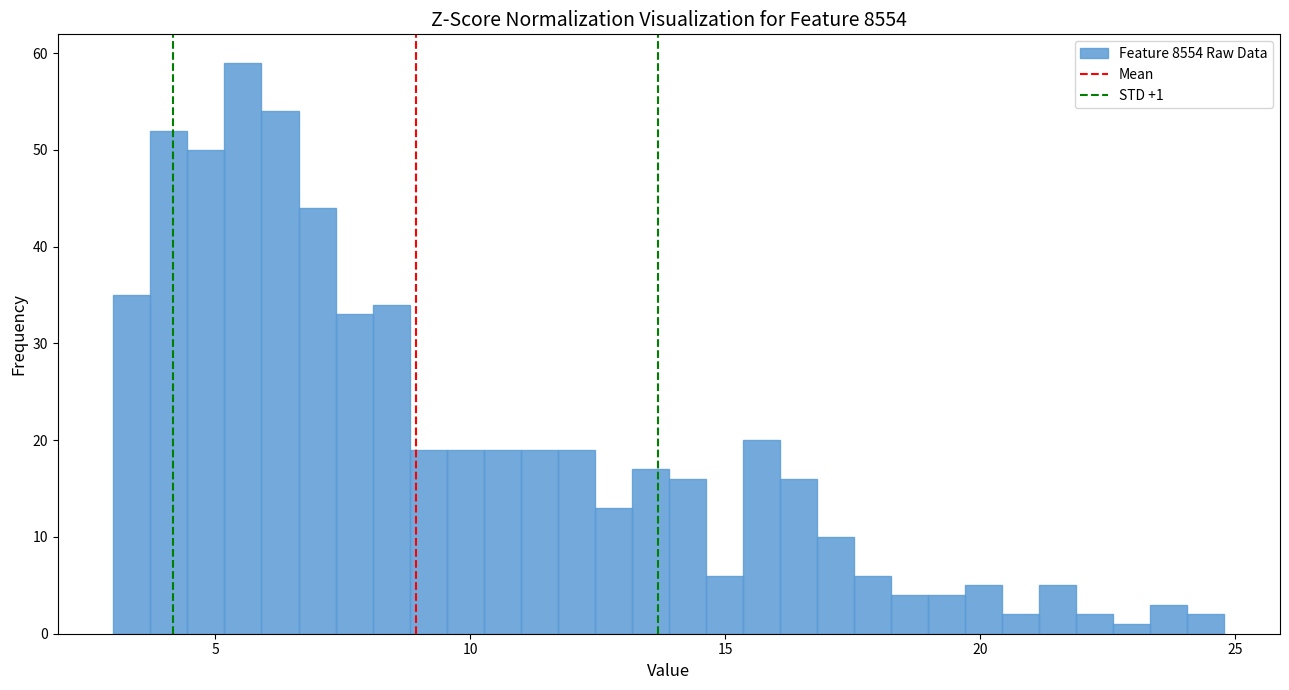

Around what value on the x-axis is the tallest bar? Give the approximate position of its centre, as read against the axis.

5.5